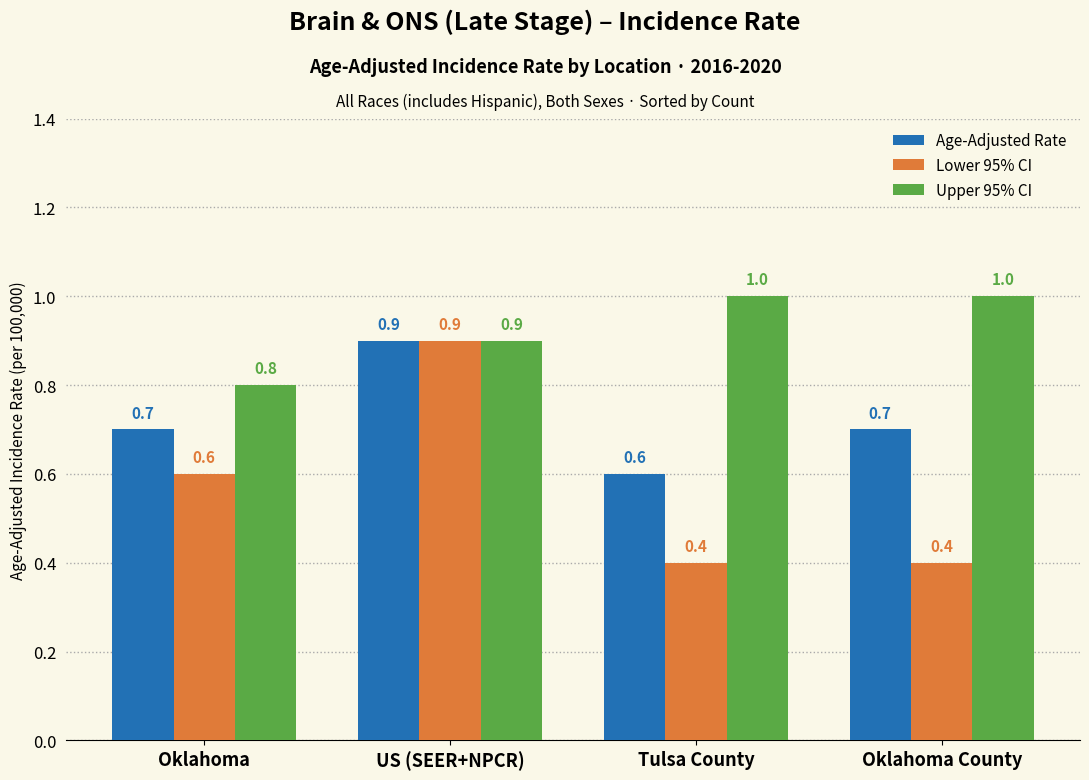

Which series has the largest range (max minus min)?

Lower 95% CI